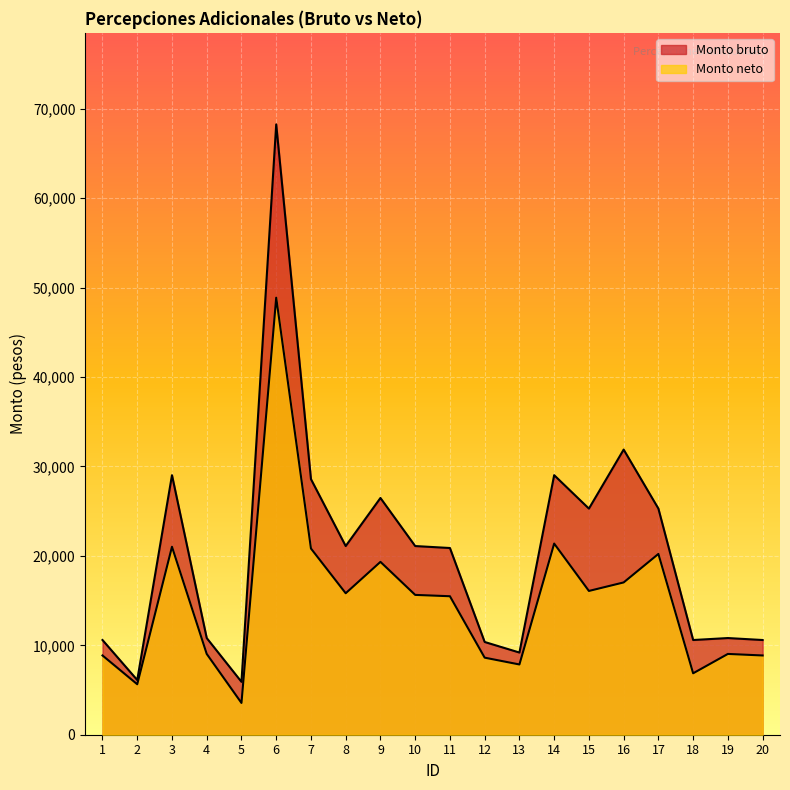

Which series has the largest total across all categories?

Monto bruto